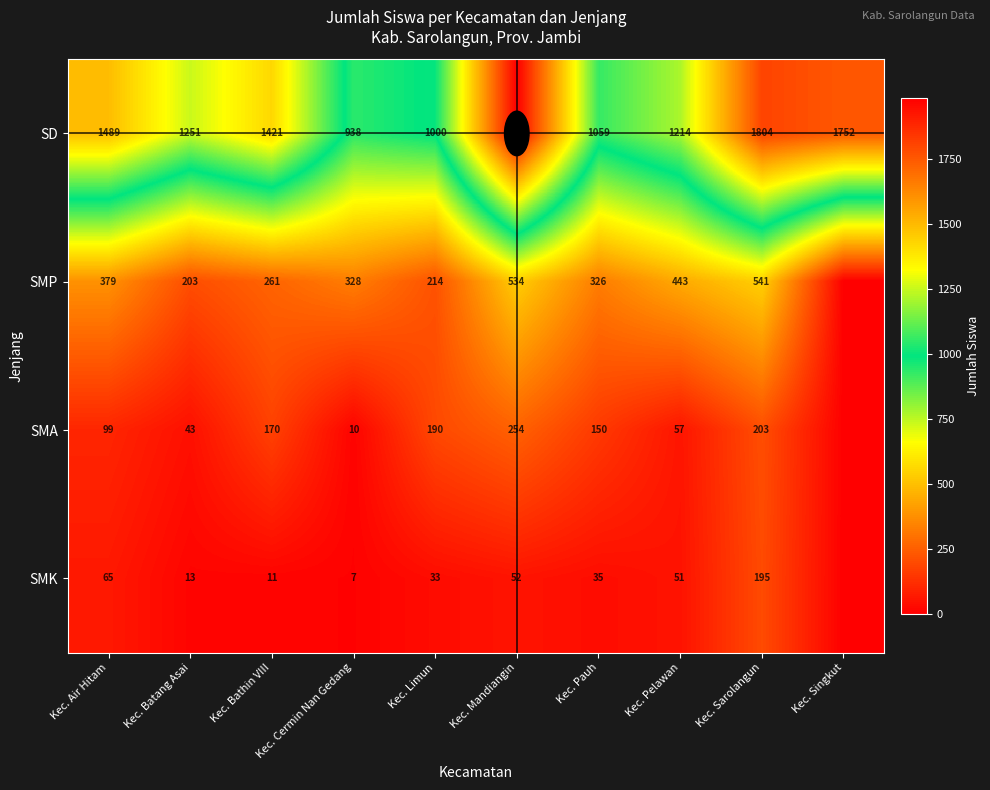

Is it true that SMP equals 281 at Kec. Limun?

False